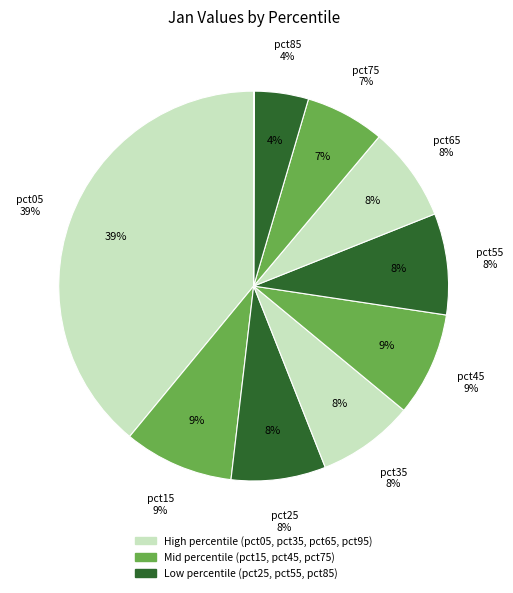

To the nearest percent, what is the average slice percentage?

10%